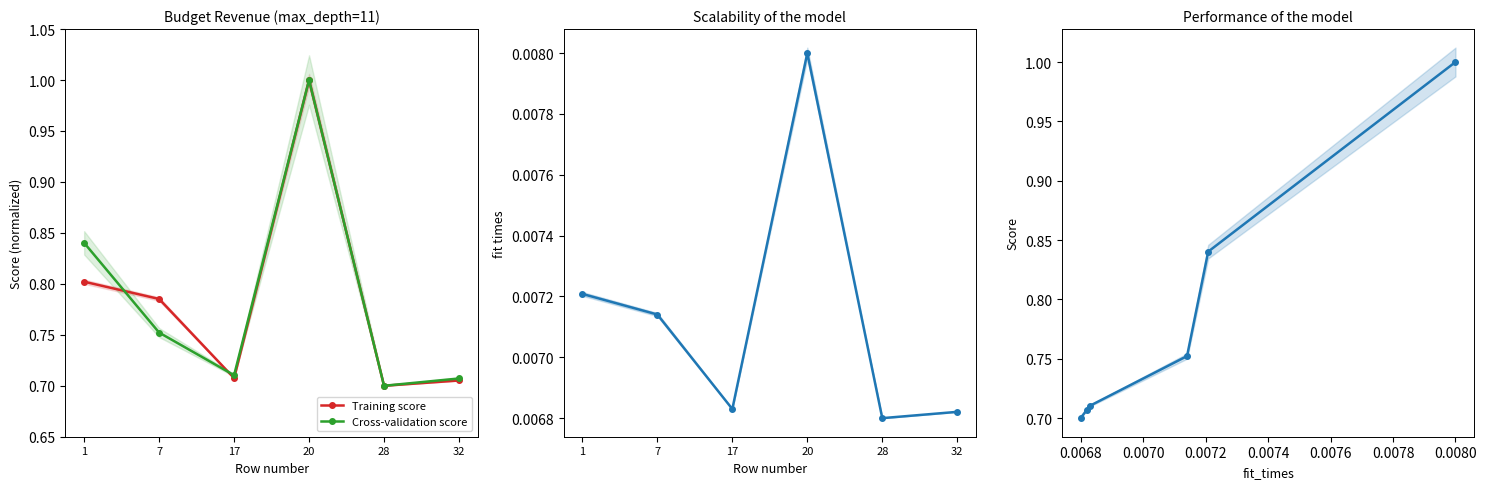

Is the value of Training score at 7 greater than the value of fit_times at 32?

Yes